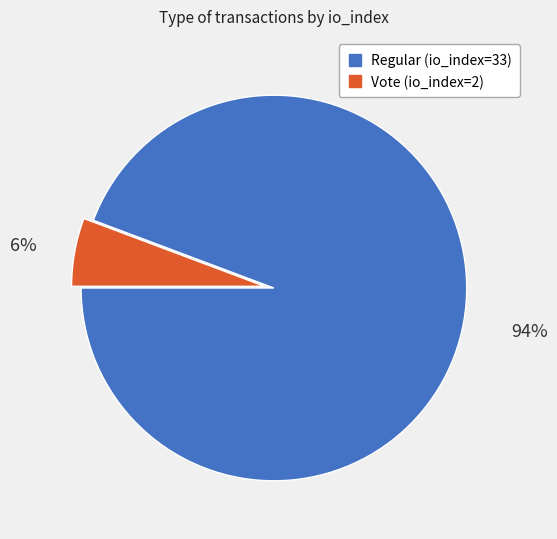

How many segments does this pie chart have?

2